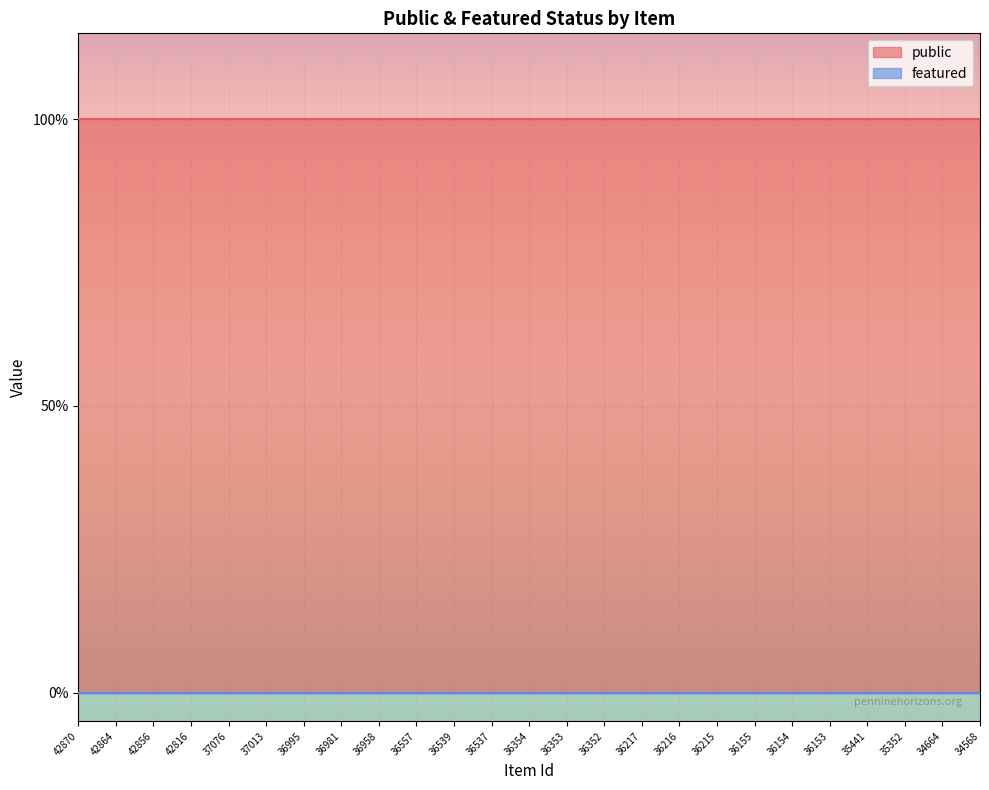

True or false: public has more than 0 points higher than both neighbors.

False